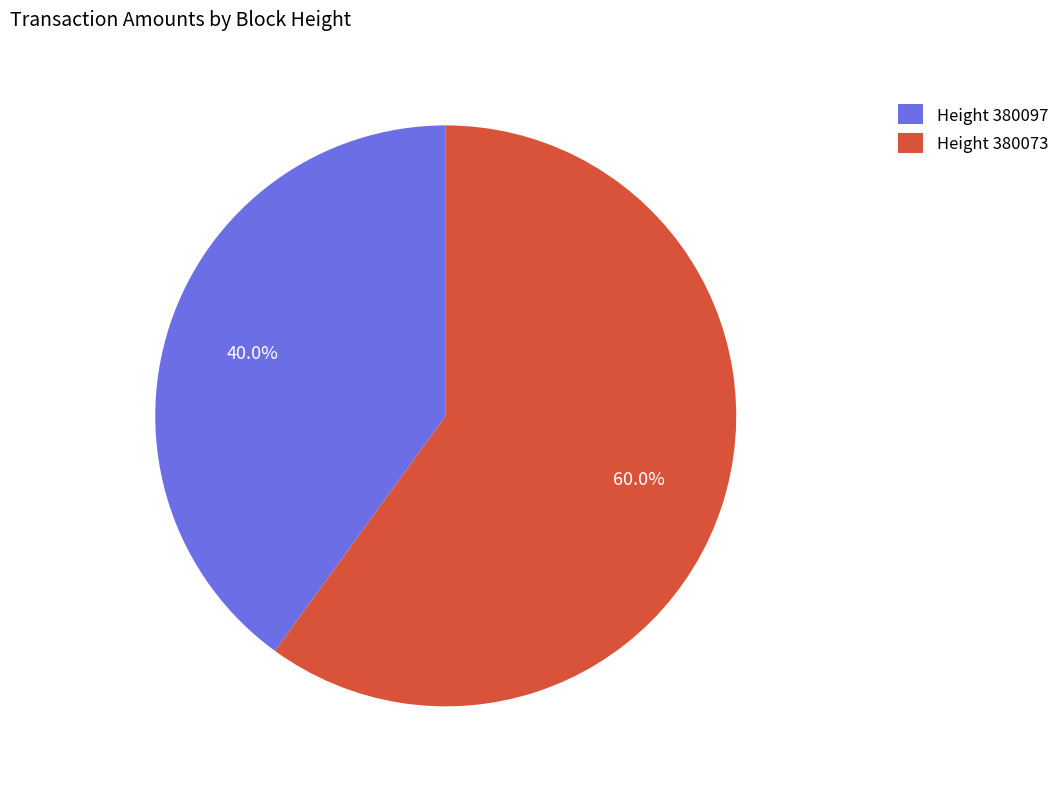

What portion of the pie excludes Height 380097?

60.0%